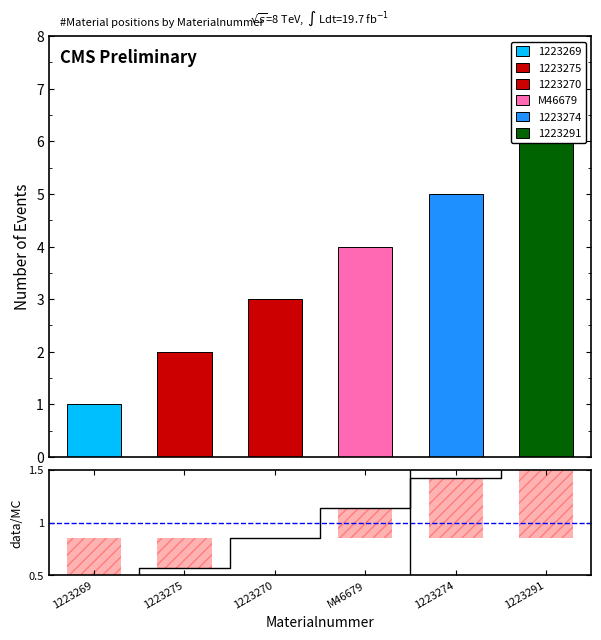

What position from the right is 1223274?

2